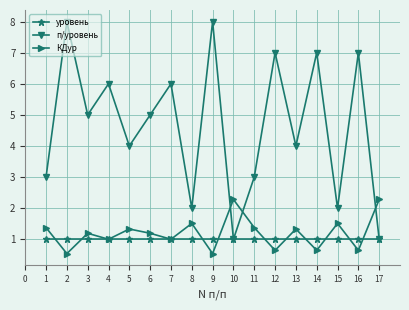

The value of КДур at 11 is 0.3. True or false?

False